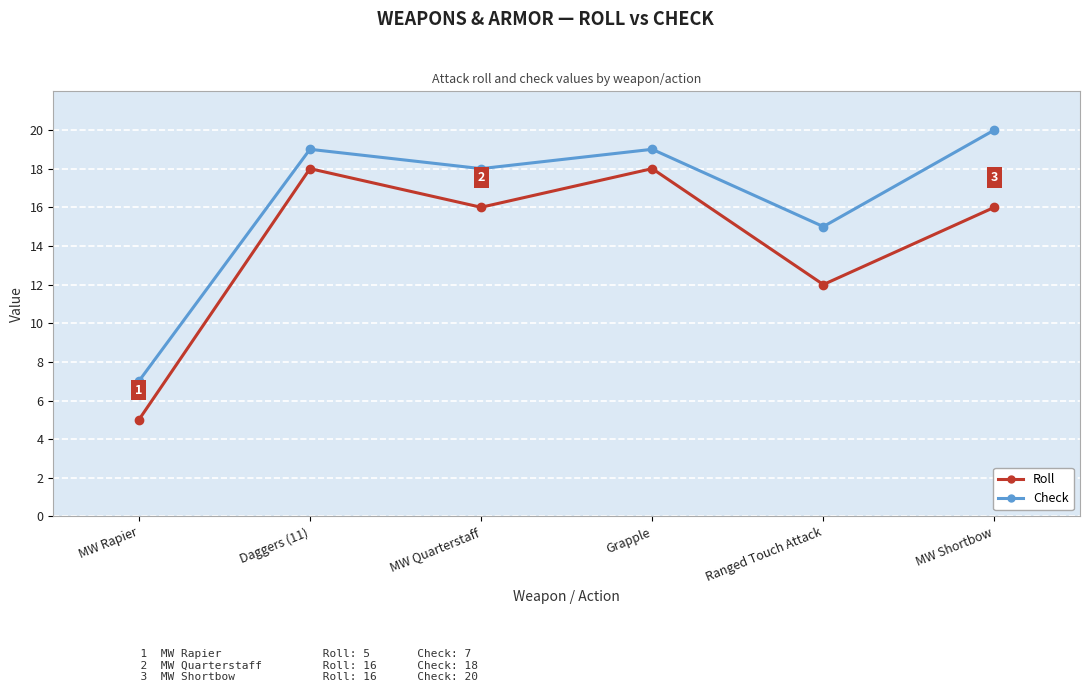

Where is Check nearest to the value 13?

Ranged Touch Attack